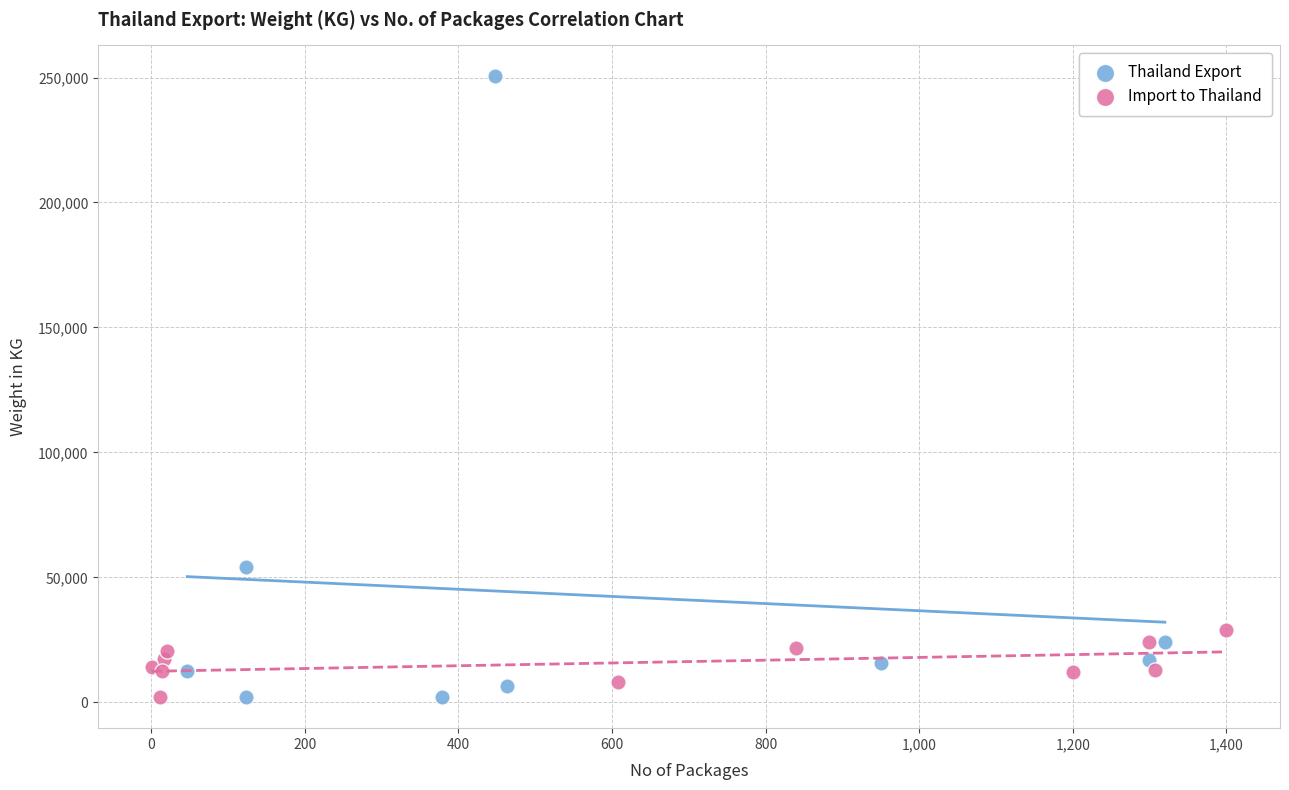

Which series has the widest spread of Y values?

Thailand Export